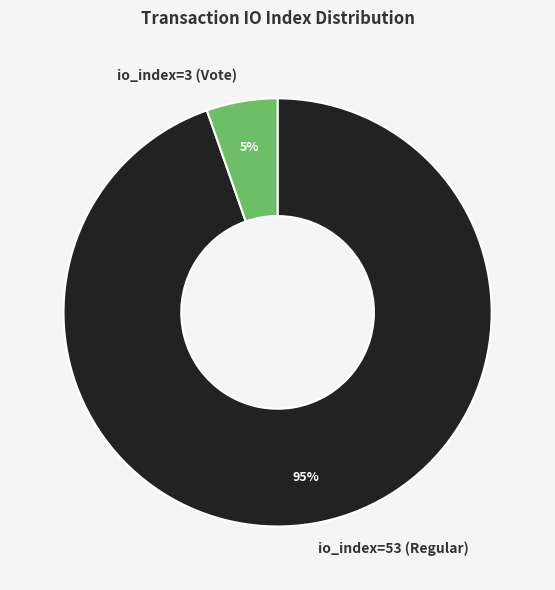

Is io_index=3 (Vote) the majority of the pie?

No